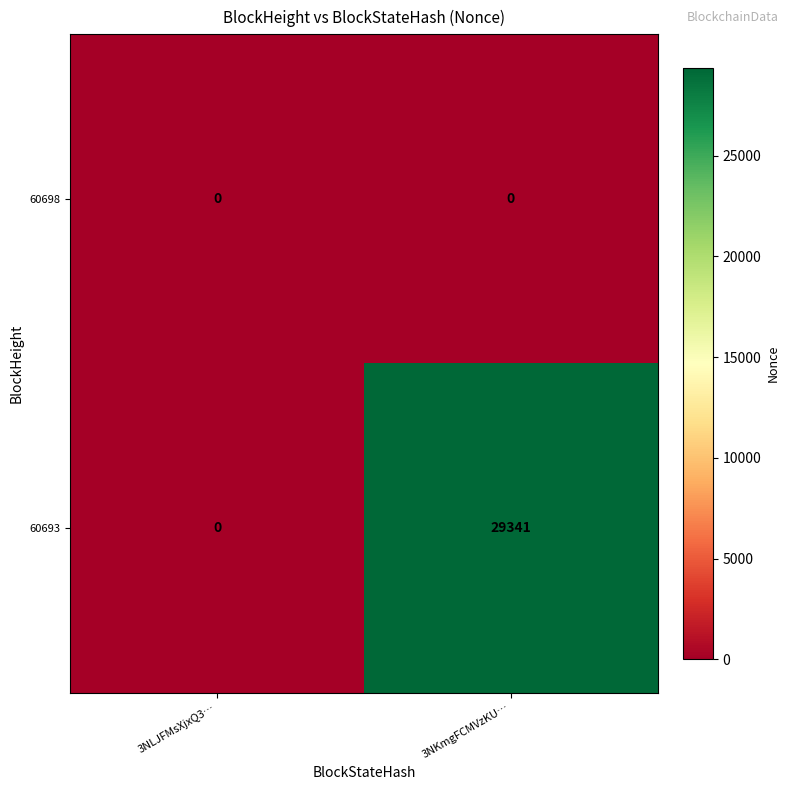

What is the total value across all series at 3NKmgFCMVzKU…?

29341